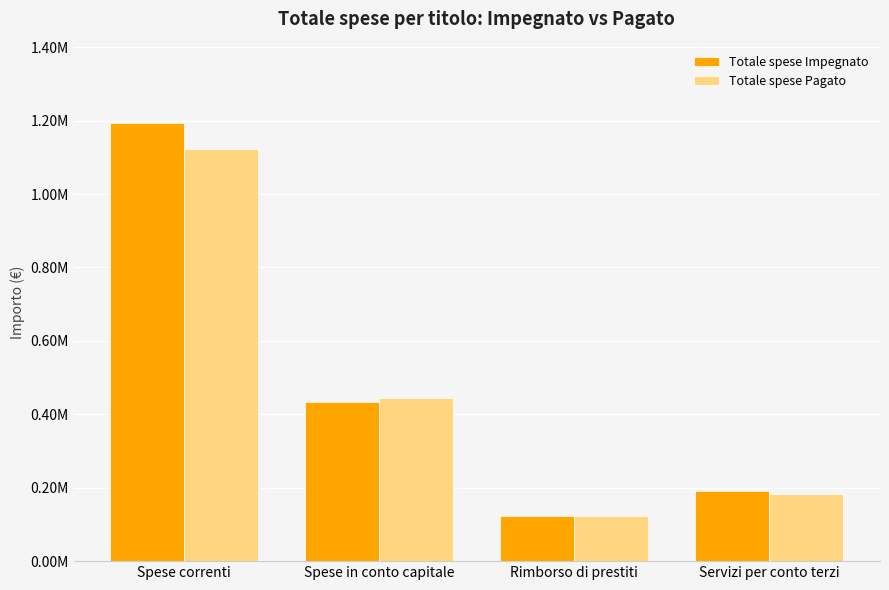

Which series has the largest total across all categories?

Totale spese Impegnato